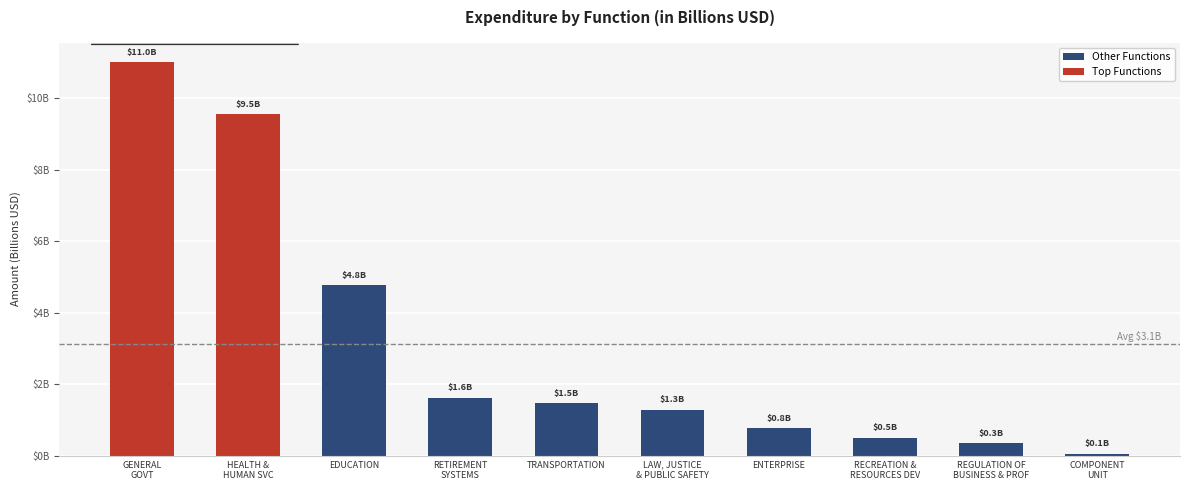

What is the difference between the second highest and minimum values?

9.5